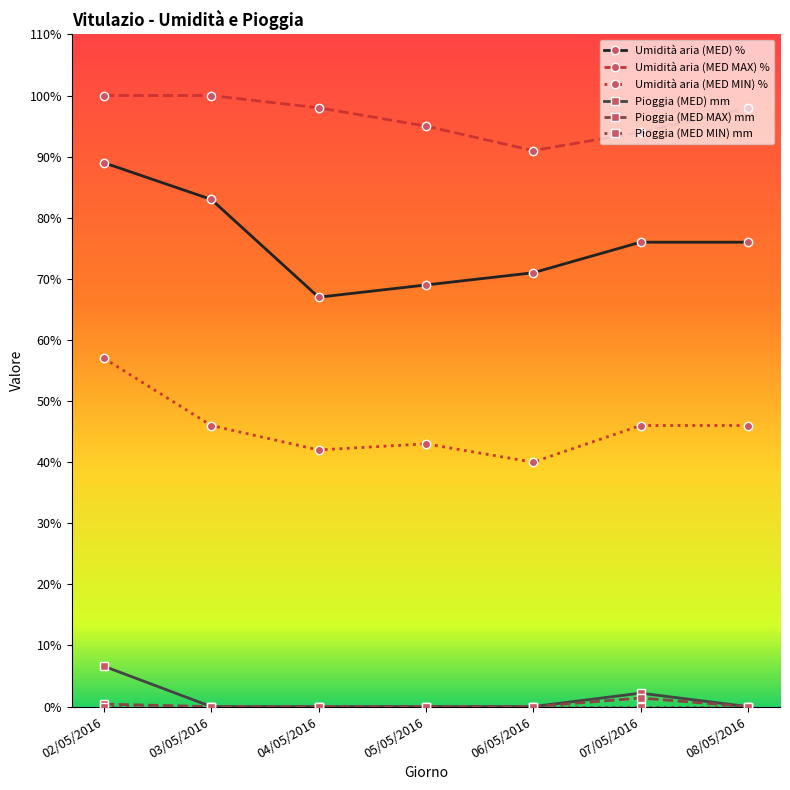

True or false: Umidità aria (MED) % and Pioggia (MED MAX) mm cross at least once.

False